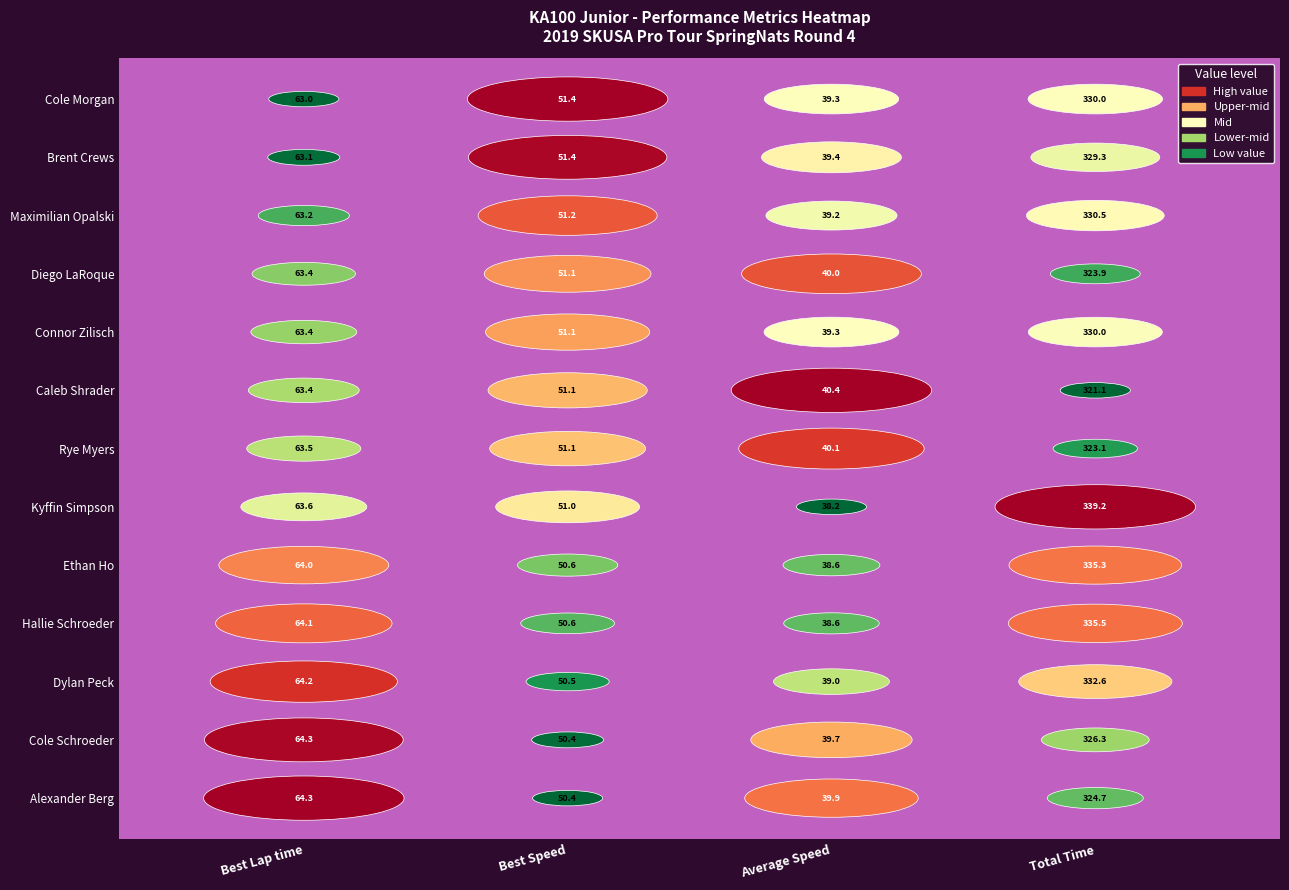

At Average Speed, list the series in order from largest to smallest.

Caleb Shrader, Rye Myers, Diego LaRoque, Alexander Berg, Cole Schroeder, Brent Crews, Connor Zilisch, Cole Morgan, Maximilian Opalski, Dylan Peck, Ethan Ho, Hallie Schroeder, Kyffin Simpson